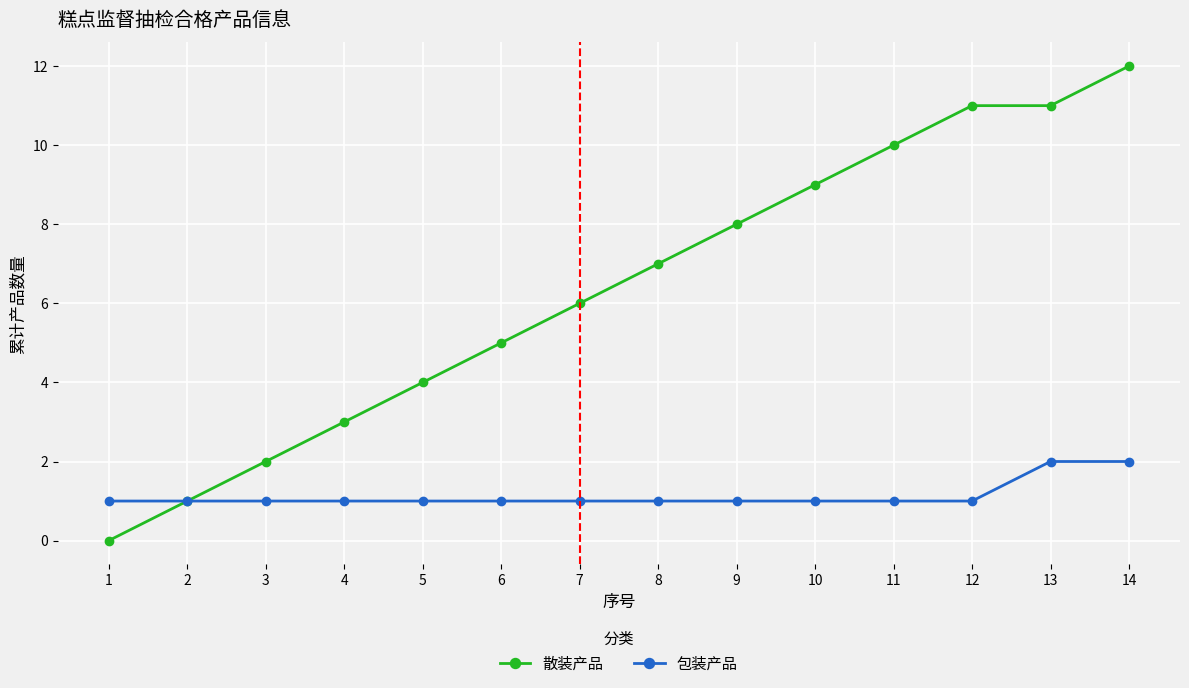

Rank the series by their average value, from highest to lowest.

散装产品, 包装产品